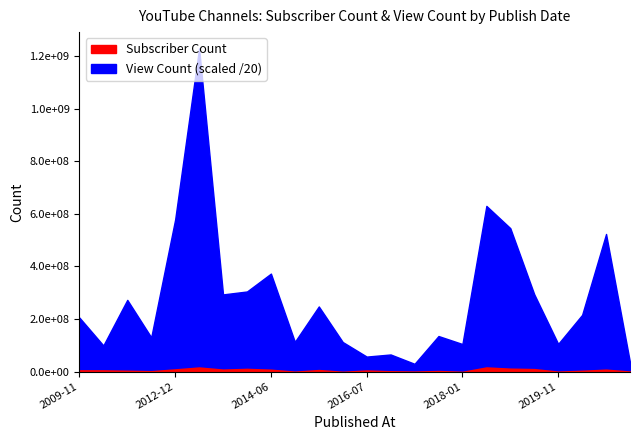

Does the chart have visible grid lines?

No